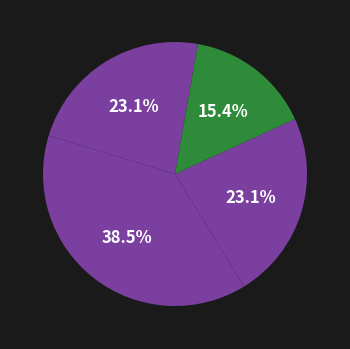

How many segments does this pie chart have?

4